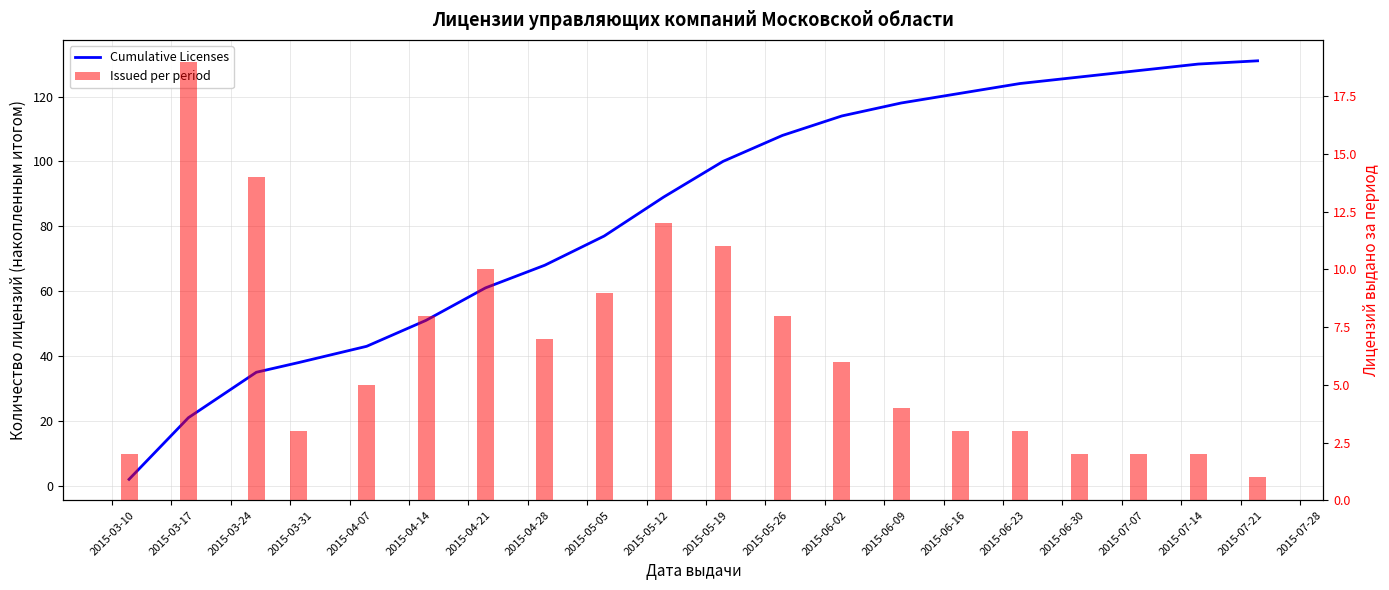

Between 2015-04-14 and 2015-03-24, which is larger?

2015-04-14